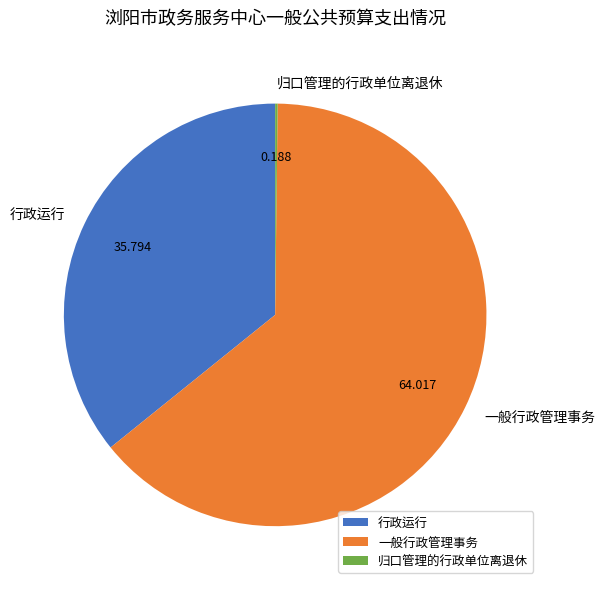

Between 行政运行 and 一般行政管理事务, which is larger?

一般行政管理事务